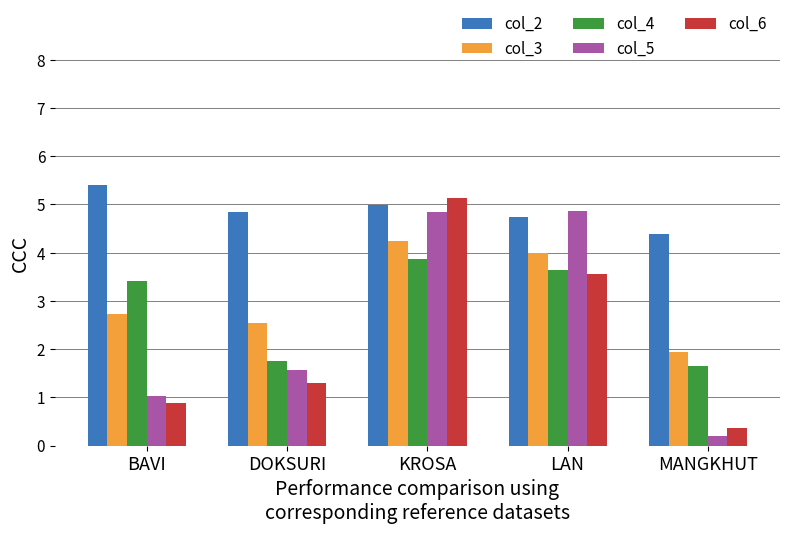

What is the label of the 5th bar from the right?

BAVI